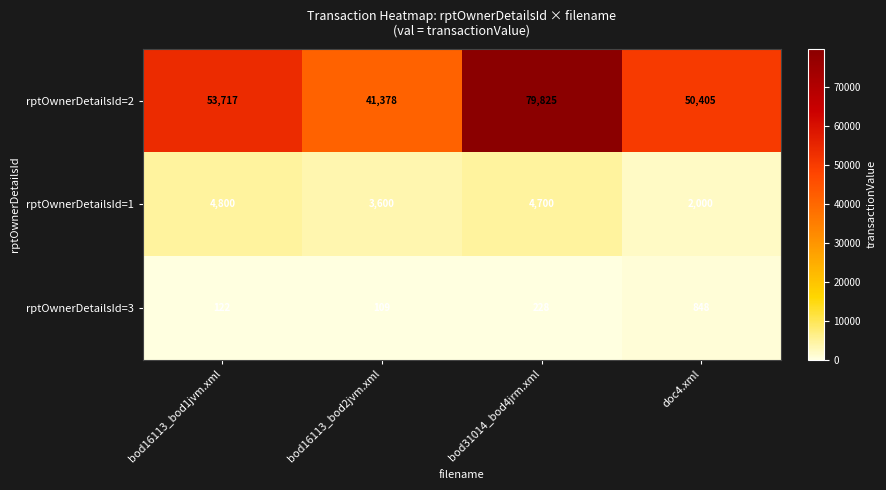

List the series in order of their peak value, lowest first.

rptOwnerDetailsId=3, rptOwnerDetailsId=1, rptOwnerDetailsId=2